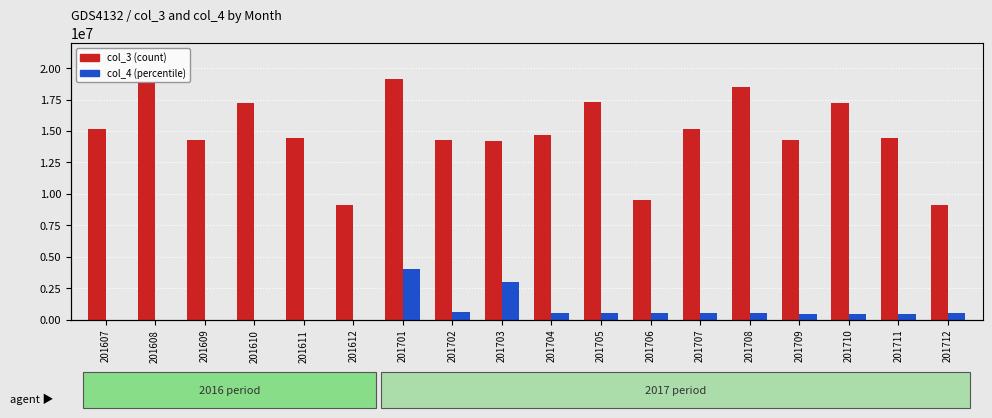

Between 201704 and 201611, which is larger?

201704